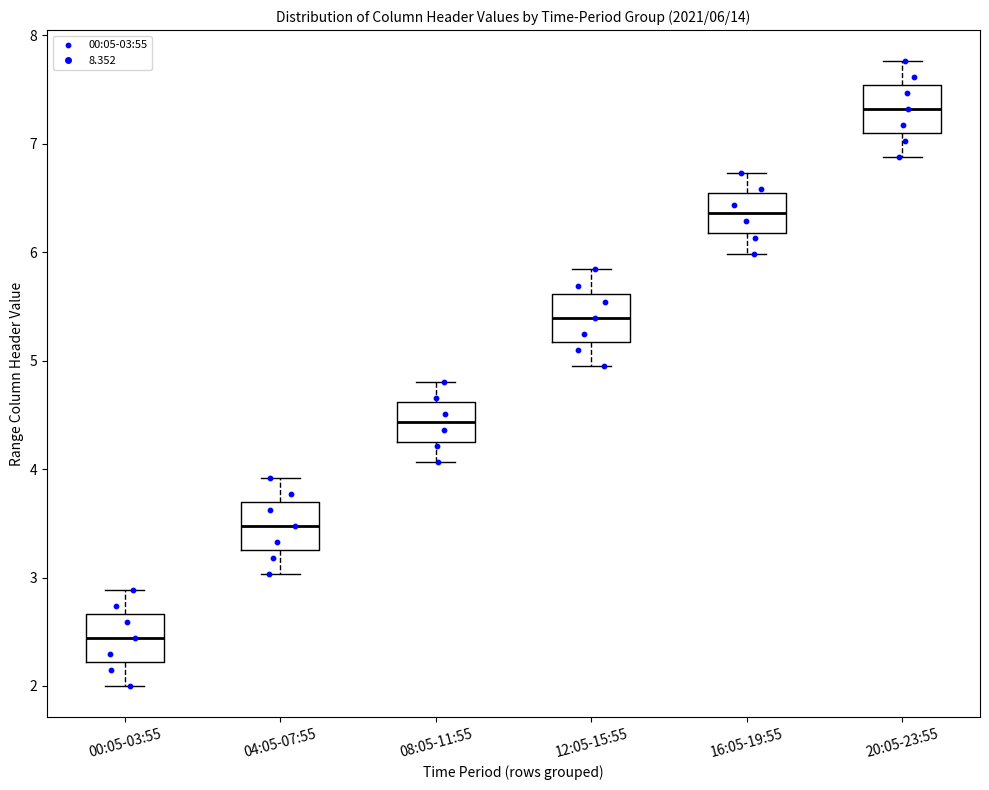

Which box has the lowest median line?

00:05-03:55